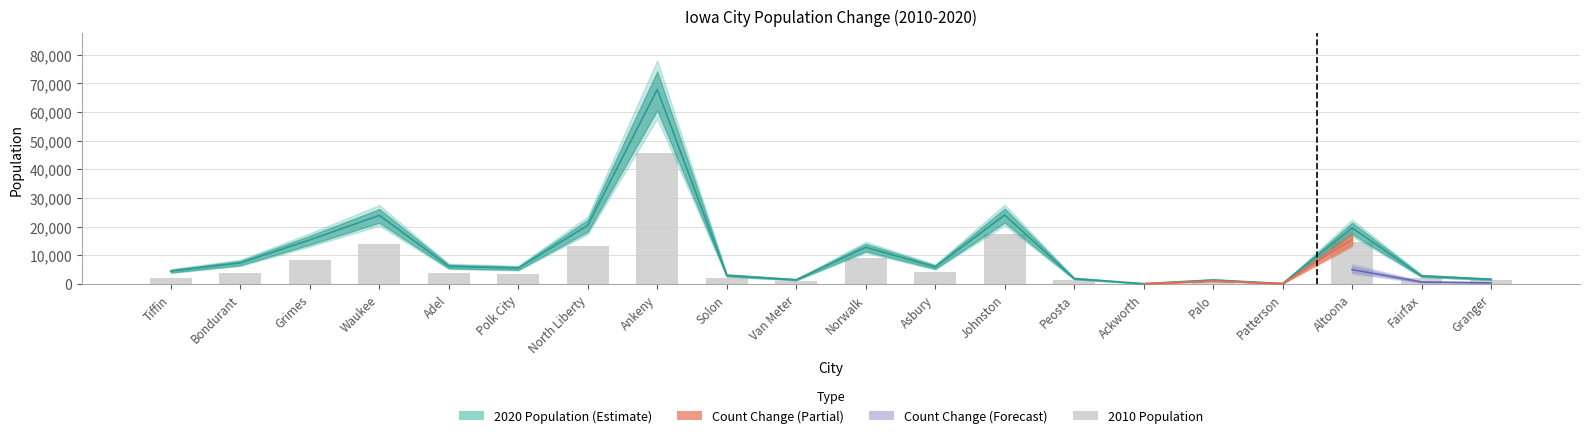

Which has a higher value, Palo or Altoona?

Altoona